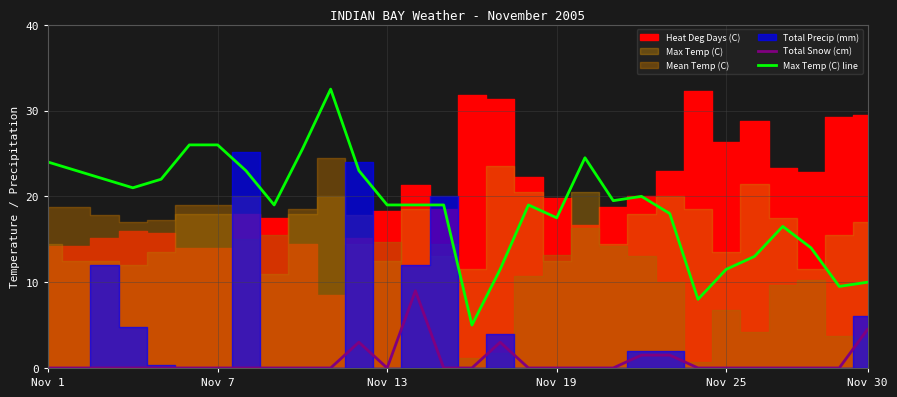

At which category does the chart reach its minimum across all series?

Nov 1